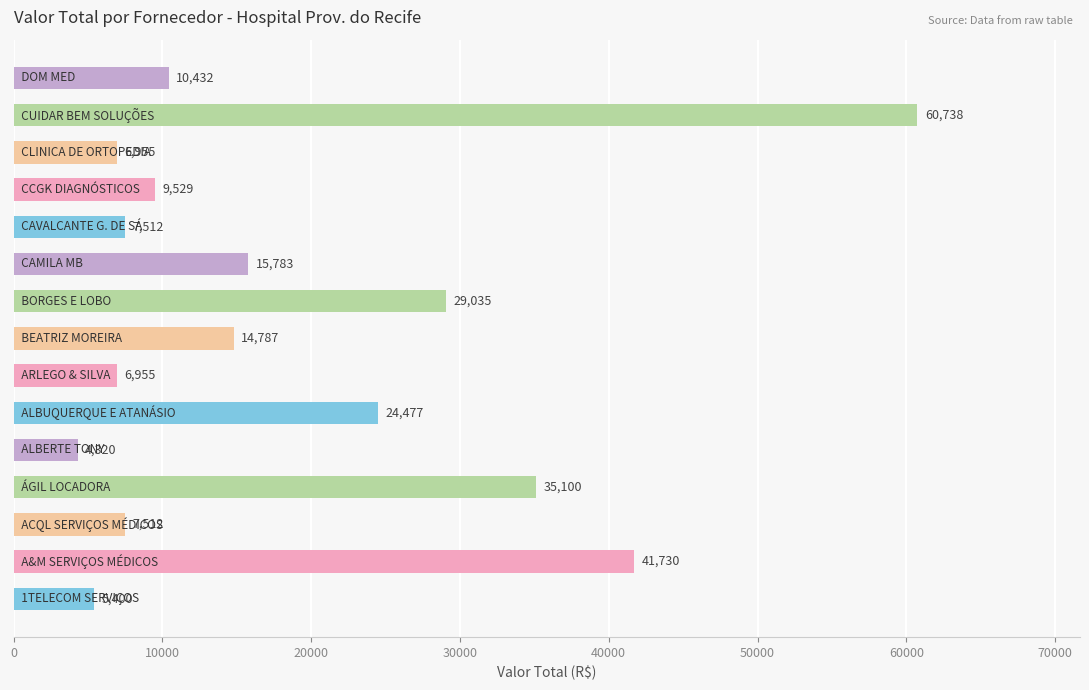

What is the maximum value shown in the chart?

60738.4